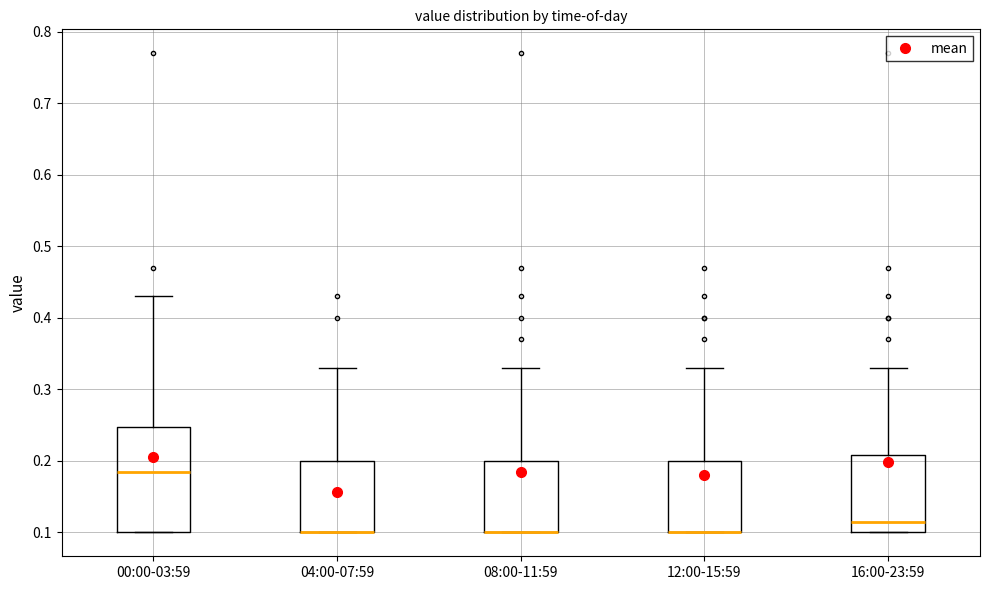

Where does the median line of the box for 00:00-03:59 sit on the y-axis? The values are not printed on the chart, so give them approximately, as read against the axis.

0.19